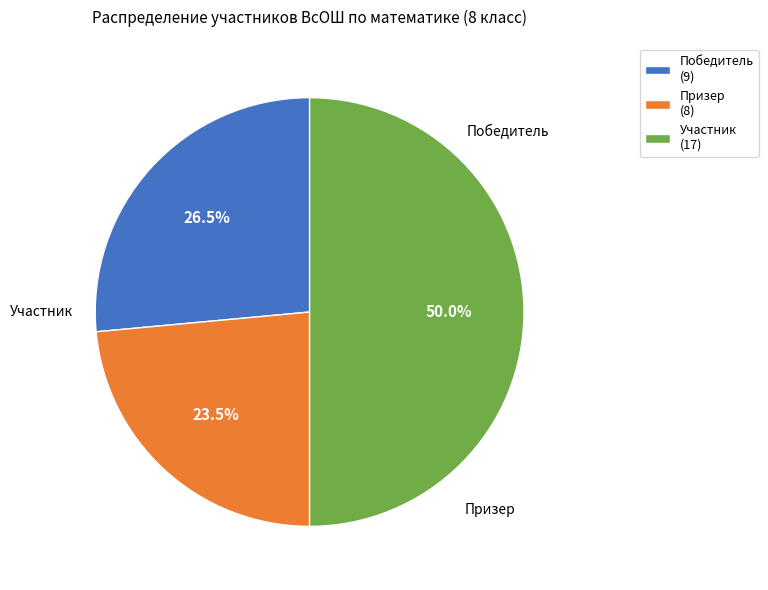

How many slices are in this pie chart?

3